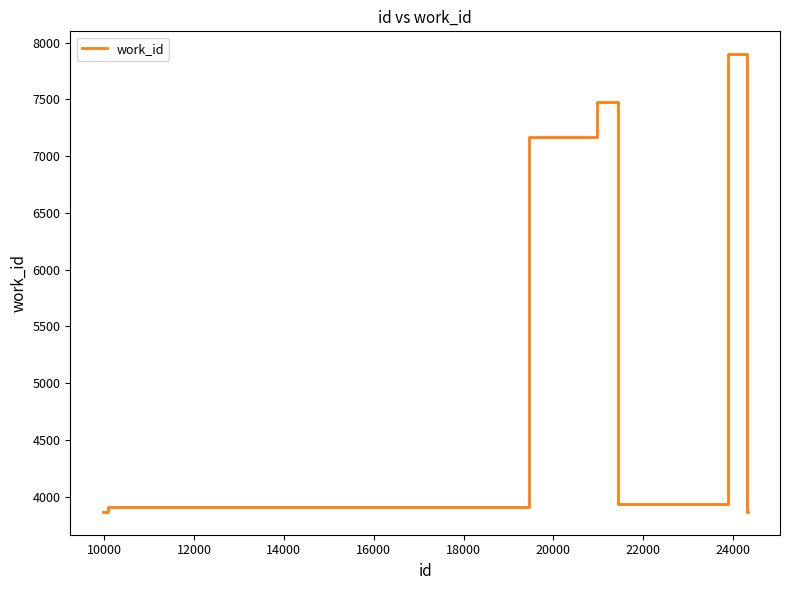

What is the minimum value shown in the chart?

3866